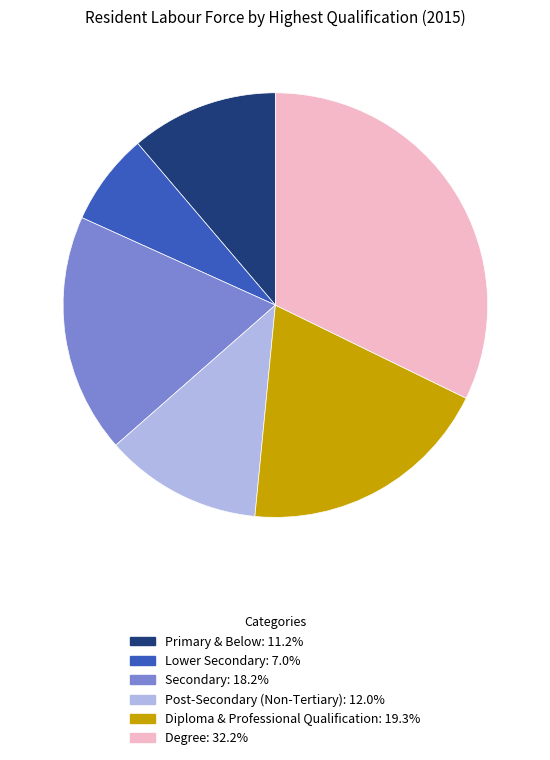

Does Diploma & Professional Qualification represent more than half of the total?

No